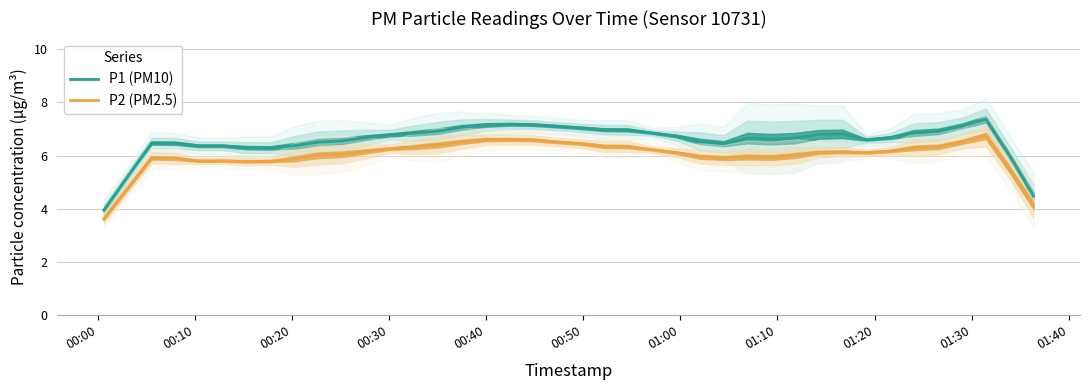

What is the sum of all P1 (PM10) values?

262.9